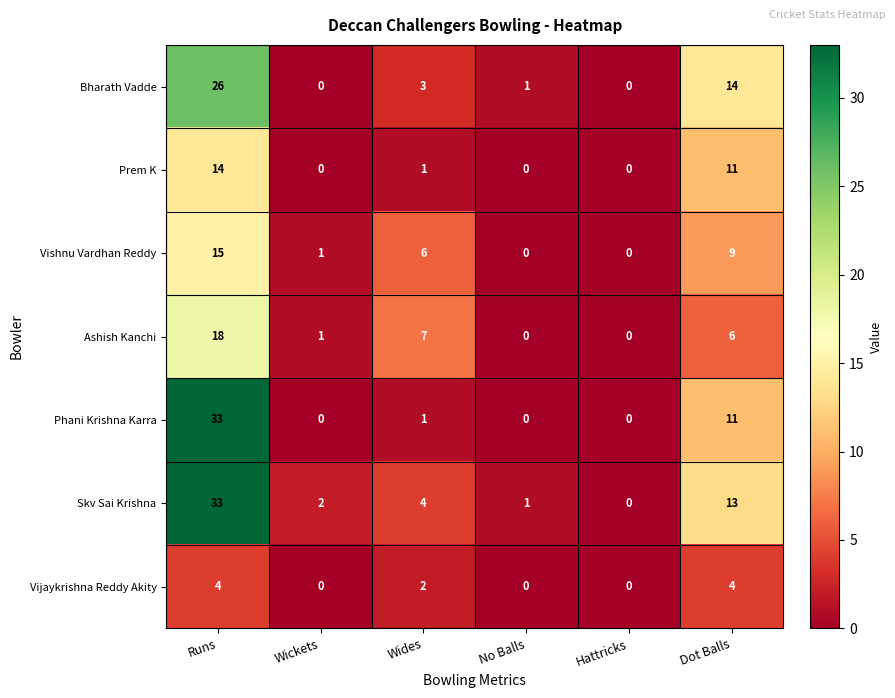

How many positive values does the Skv Sai Krishna series have?

5